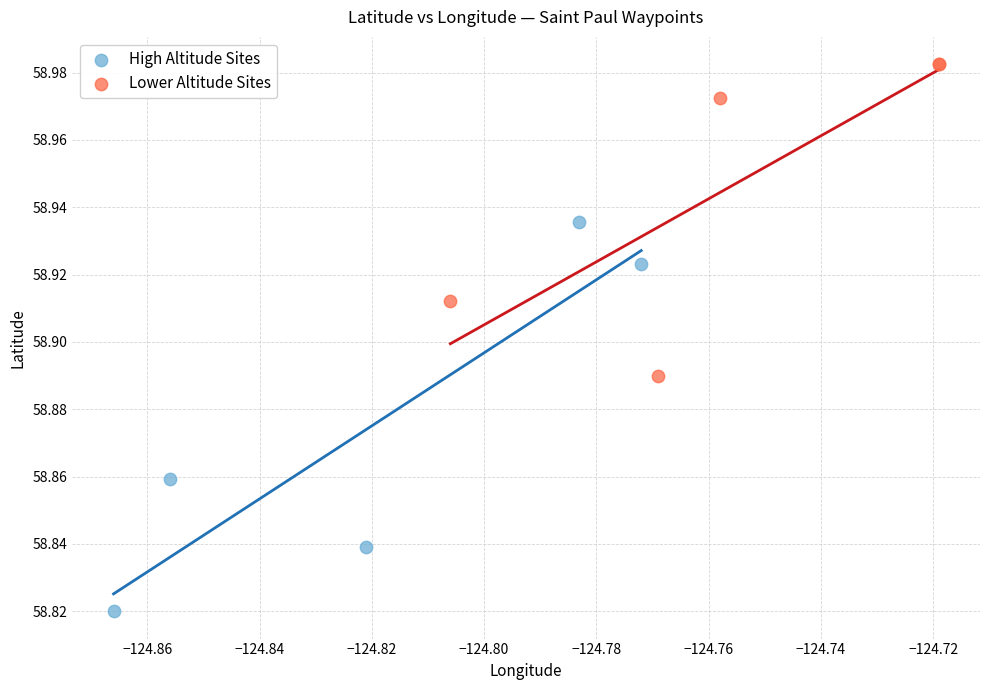

Which series has the largest Y range (max minus min)?

High Altitude Sites